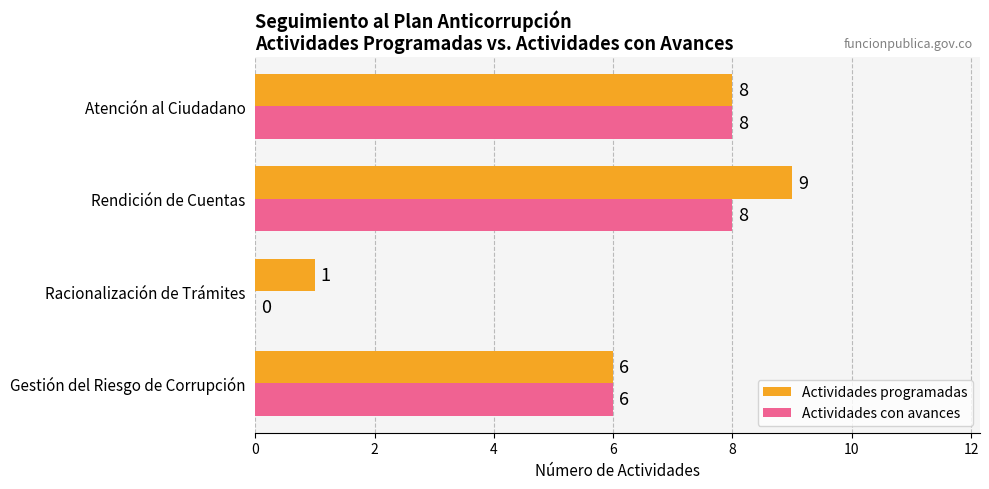

Read the Actividades con avances value at Rendición de Cuentas.

8